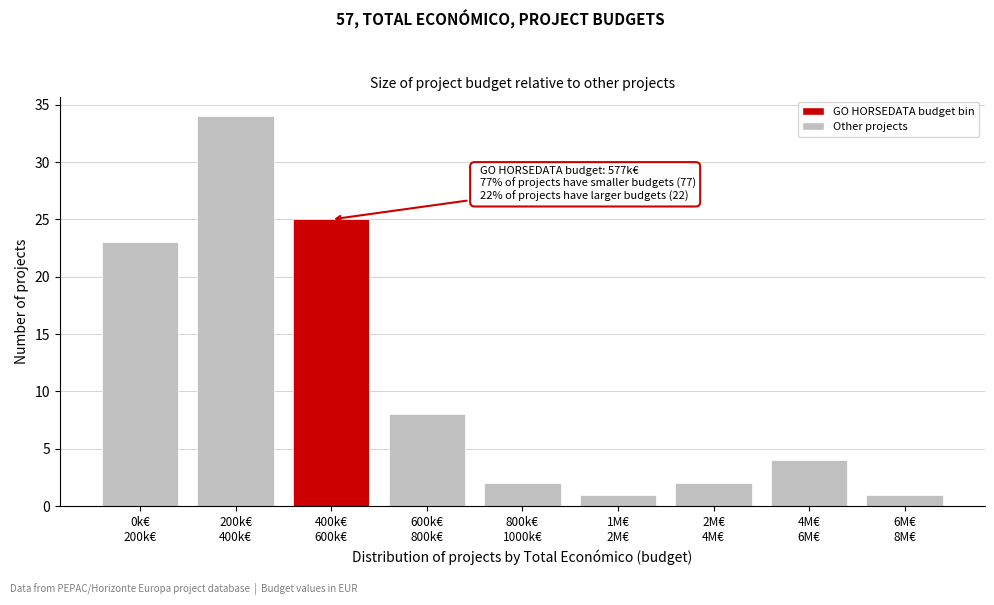

Reading right to left, transcribe all the data shown in this chart.

1	4	2	1	2	8	25	34	23